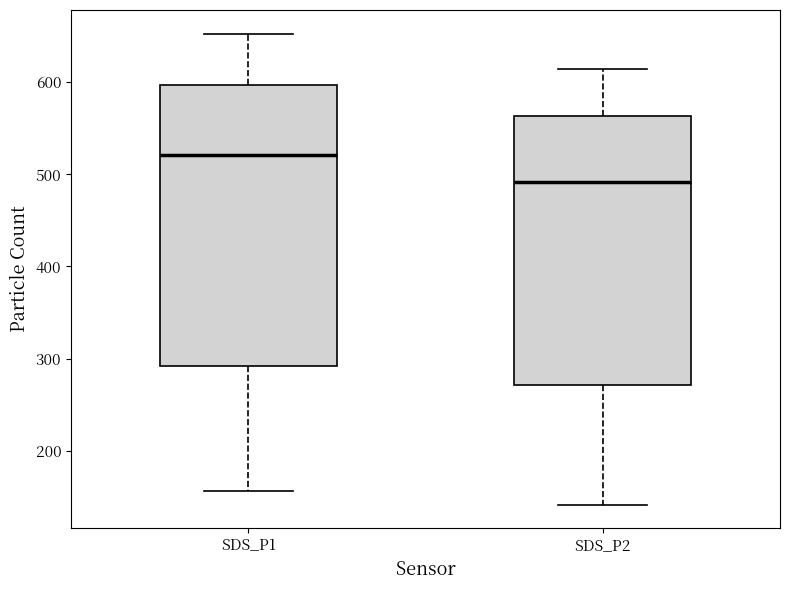

Which box has the highest median line?

SDS_P1